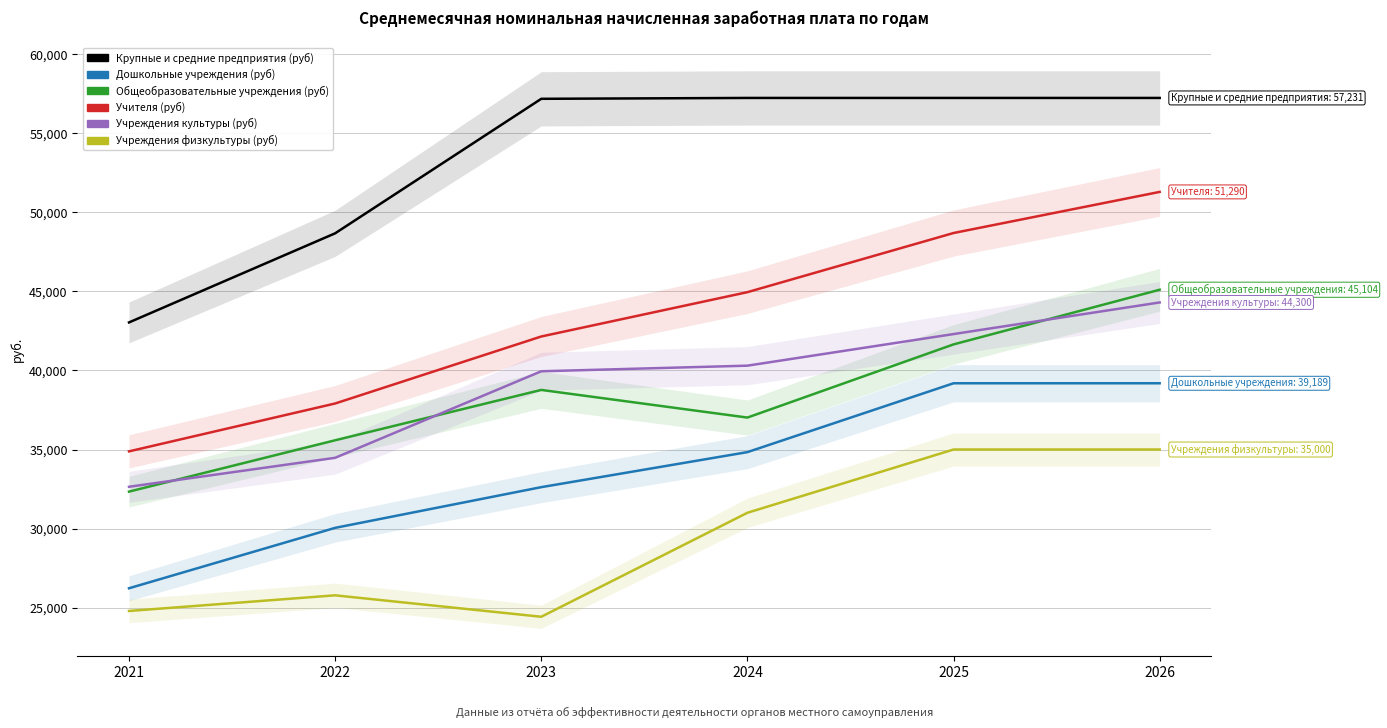

True or false: Учителя (руб) and Дошкольные учреждения (руб) cross at least once.

False